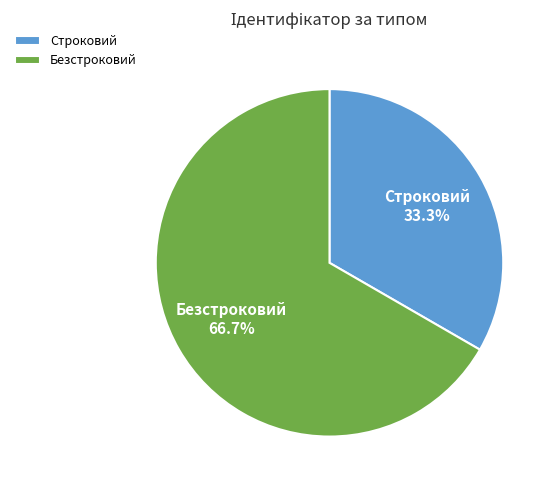

Which has a higher value, Безстроковий or Строковий?

Безстроковий